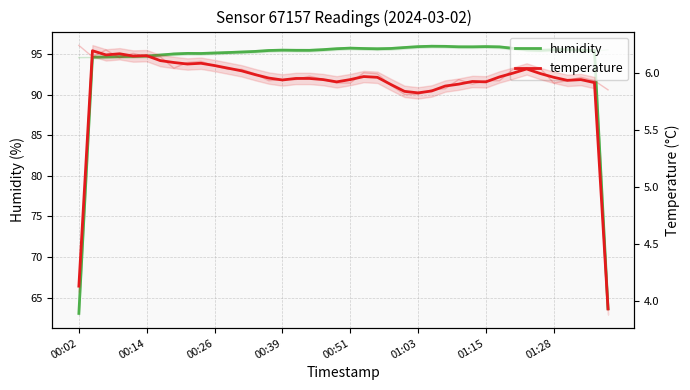

What is the difference between the maximum and second lowest values in the humidity series?

32.3